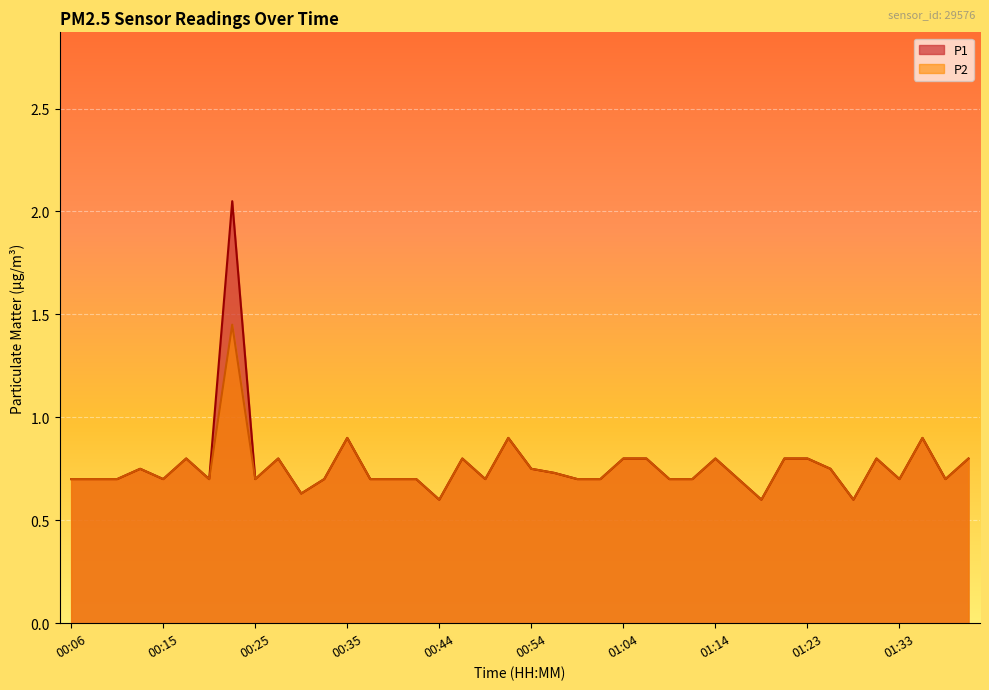

What value does the P1 series have at 01:09?

0.7